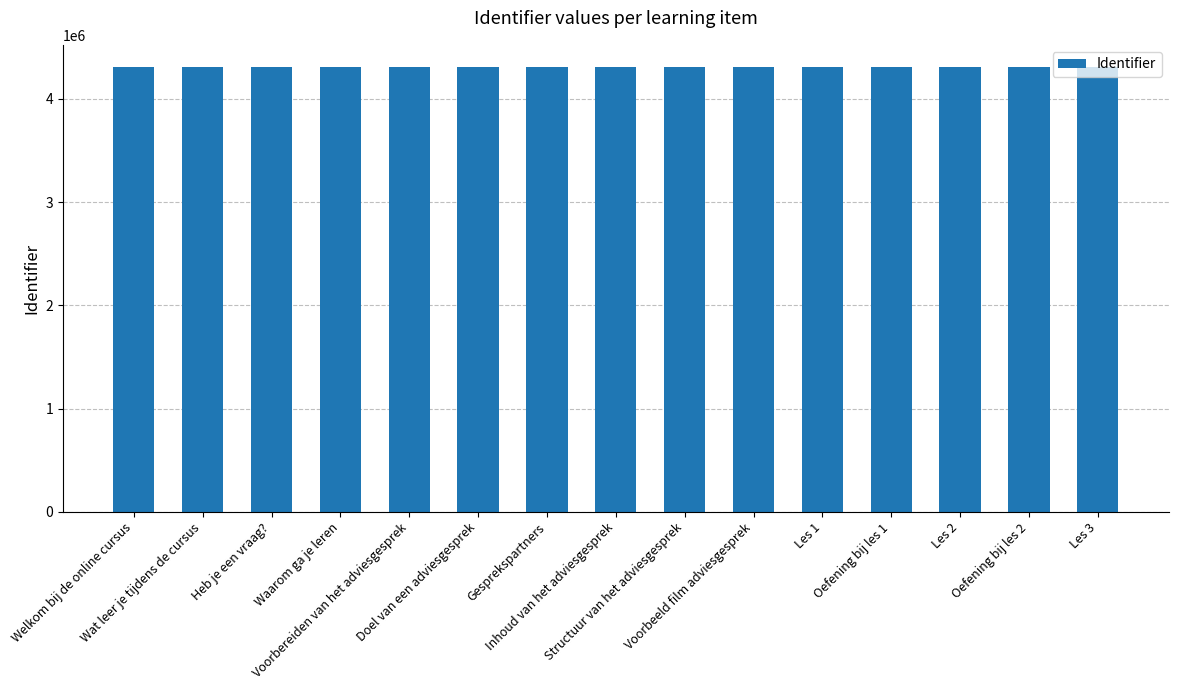

What is the minimum value shown in the chart?

4307618